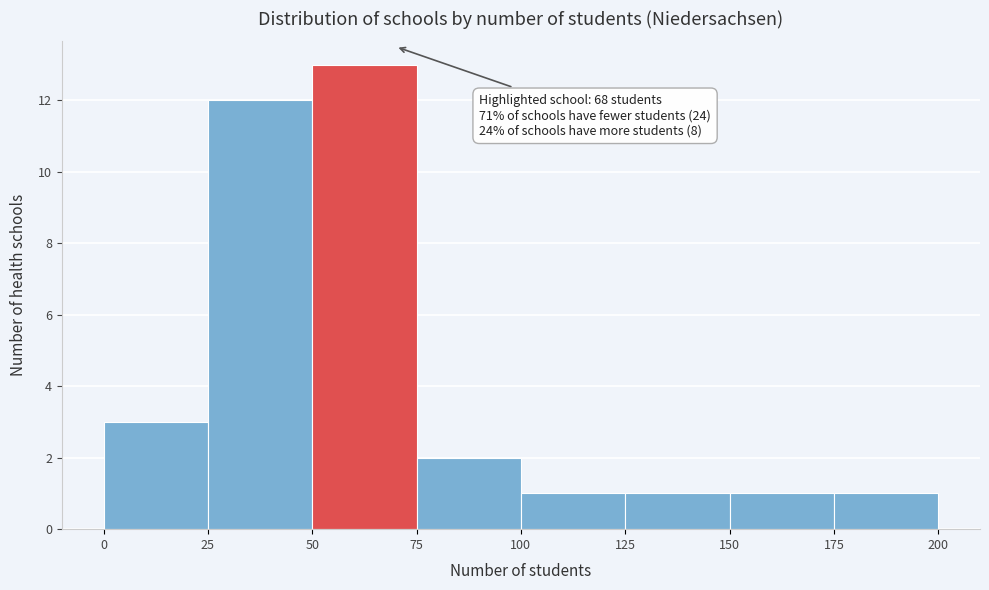

Over which range of the x-axis is the bar tallest?

50 to 75